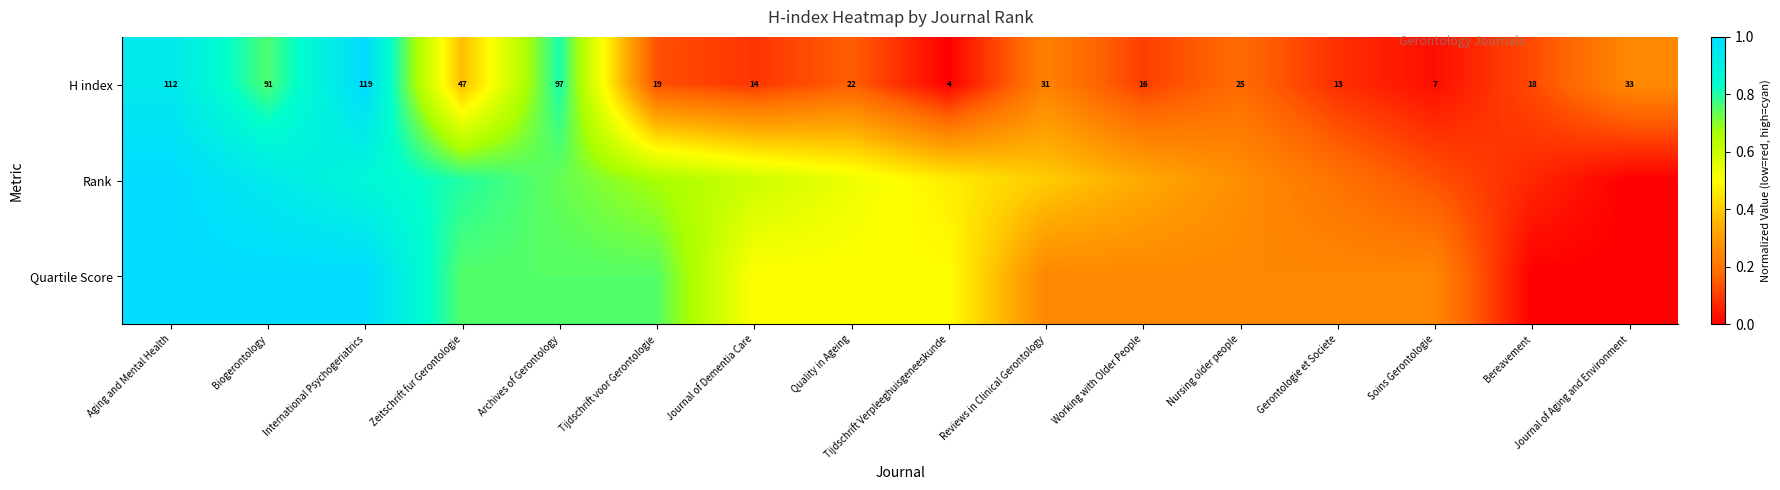

Rank the categories by H index value from lowest to highest.

Tijdschrift Verpleeghuisgeneeskunde, Soins Gerontologie, Gerontologie et Societe, Journal of Dementia Care, Working with Older People, Bereavement, Tijdschrift voor Gerontologie, Quality in Ageing, Nursing older people, Reviews in Clinical Gerontology, Journal of Aging and Environment, Zeitschrift fur Gerontologie, Biogerontology, Archives of Gerontology, Aging and Mental Health, International Psychogeriatrics